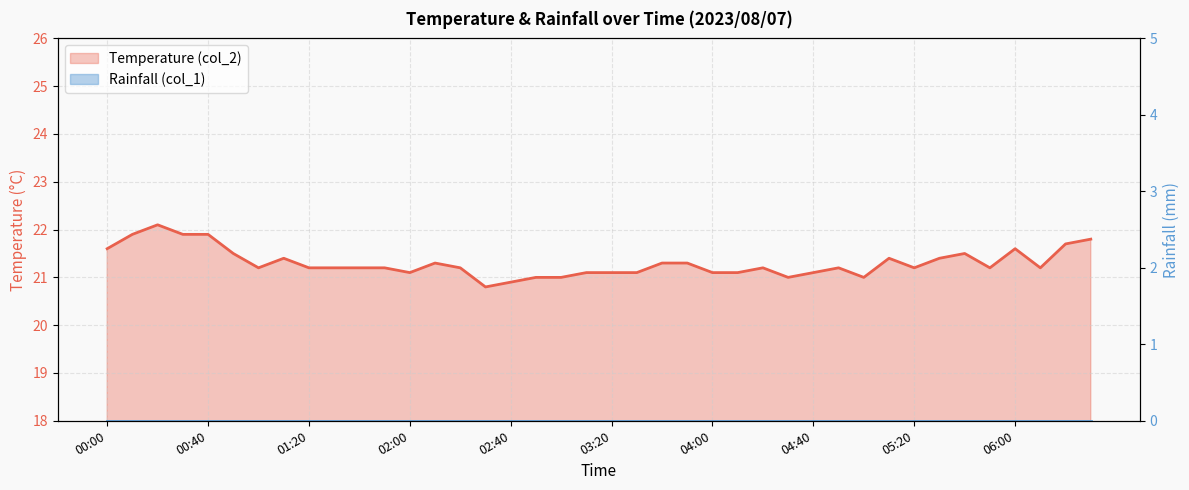

What is the greatest value displayed?

22.1